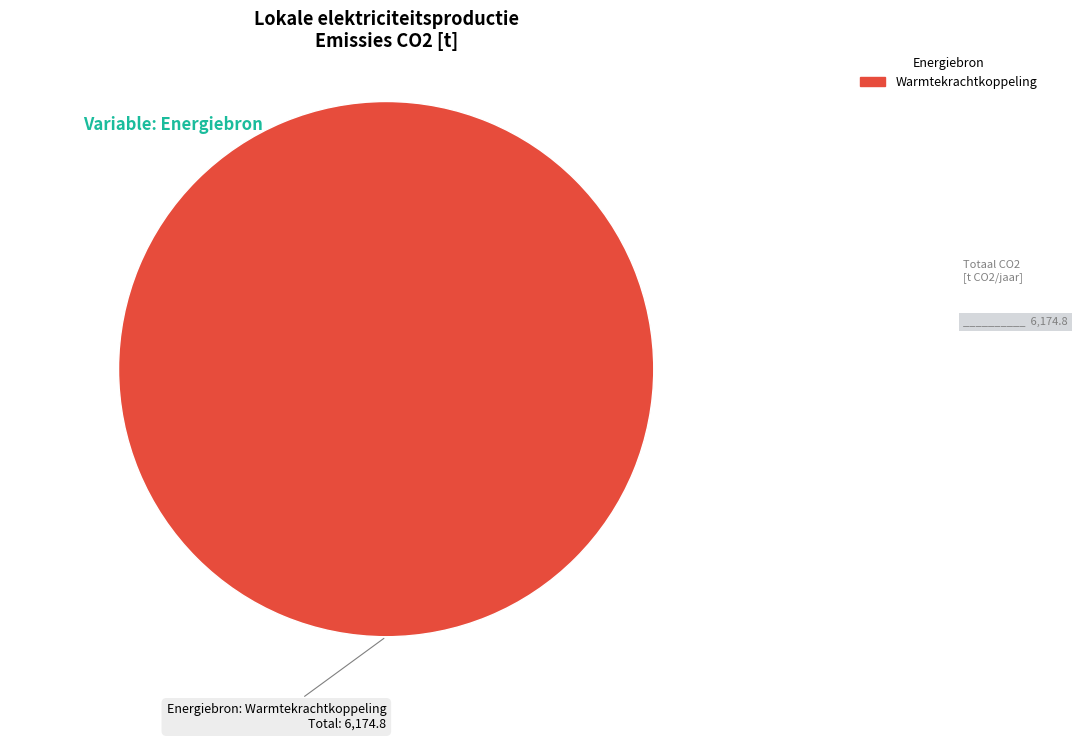

Is there a majority slice in this chart?

Yes